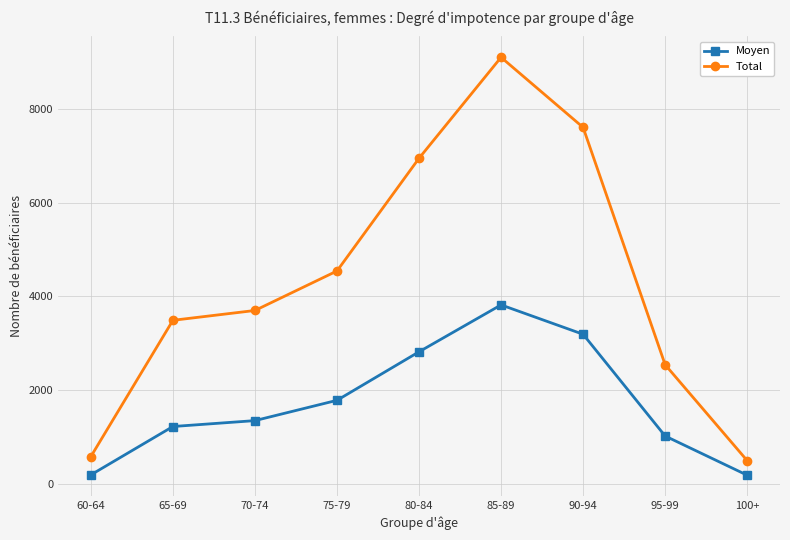

What position from the left is 60-64?

1